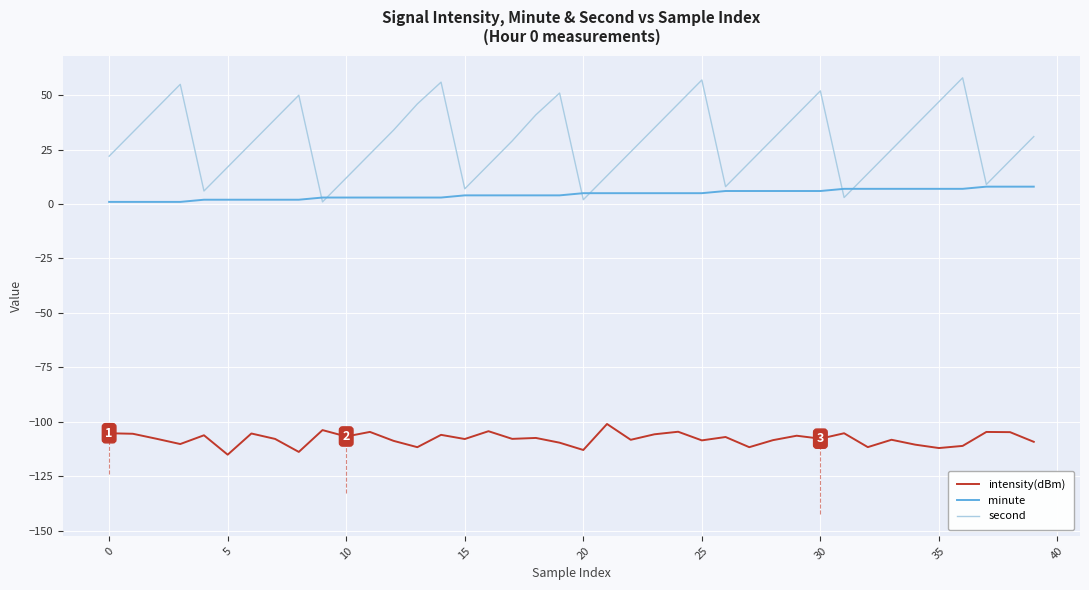

Which series has the widest spread of values?

second